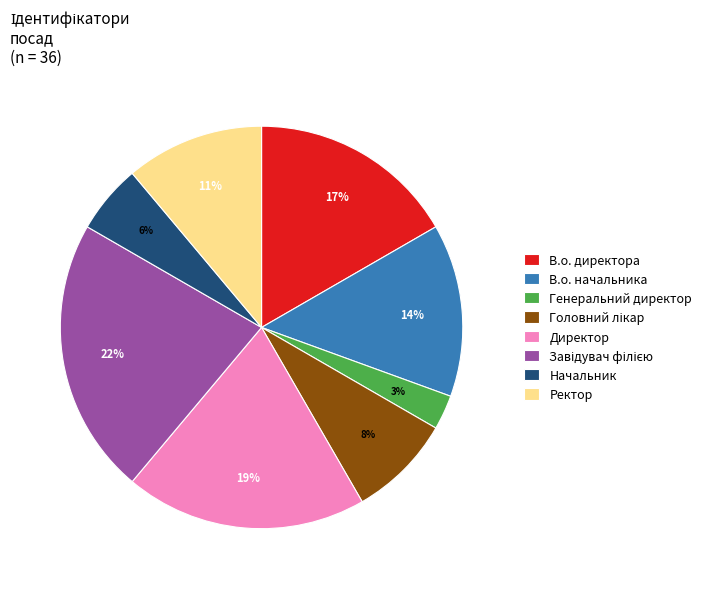

To the nearest percent, what is the combined percentage of Директор and В.о. начальника?

33%